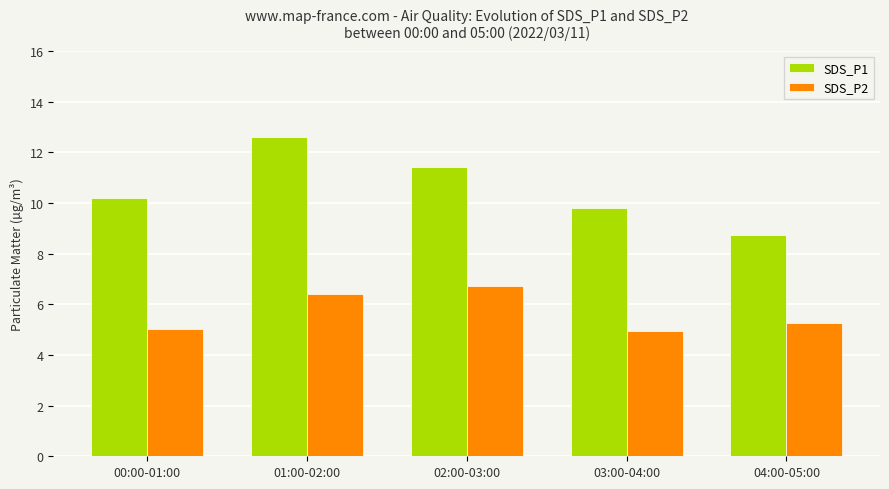

What is the sum of the SDS_P2 values at 01:00-02:00 and 04:00-05:00?

11.7